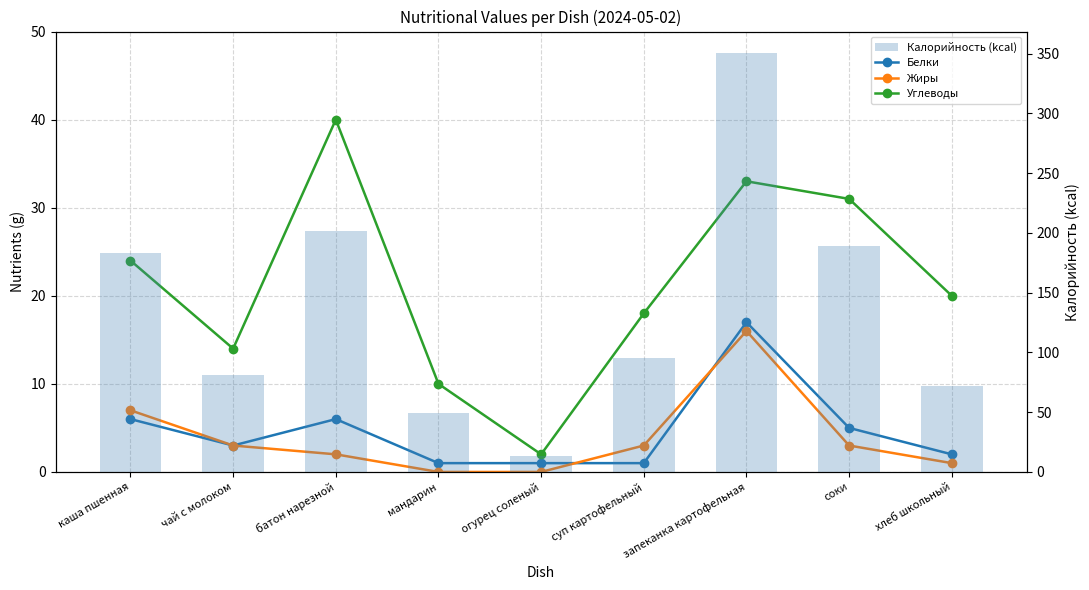

Count the number of categories in the chart.

9